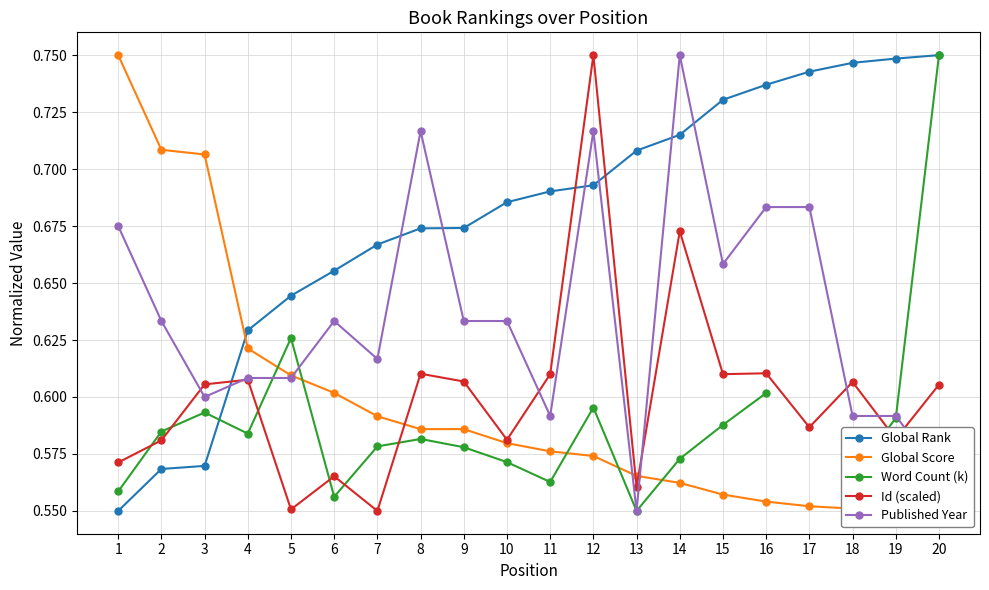

At which label is Global Rank closest to 0?

1